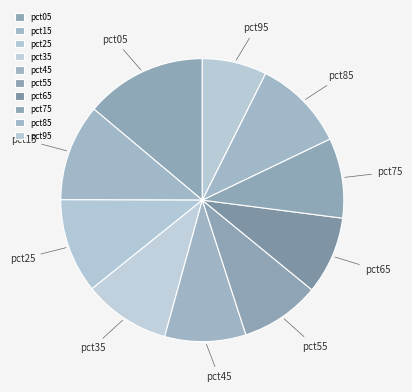

How many slices are in this pie chart?

10